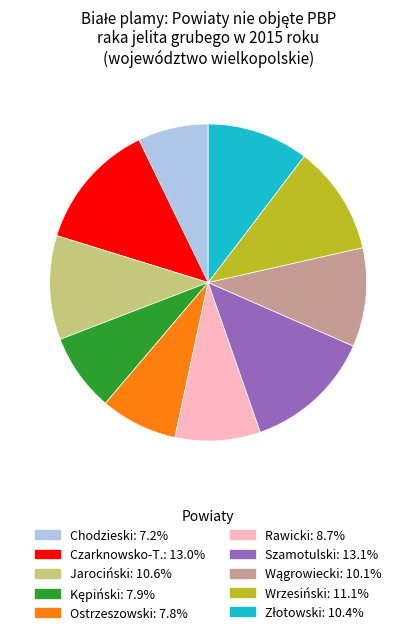

Does any single category account for the majority?

No